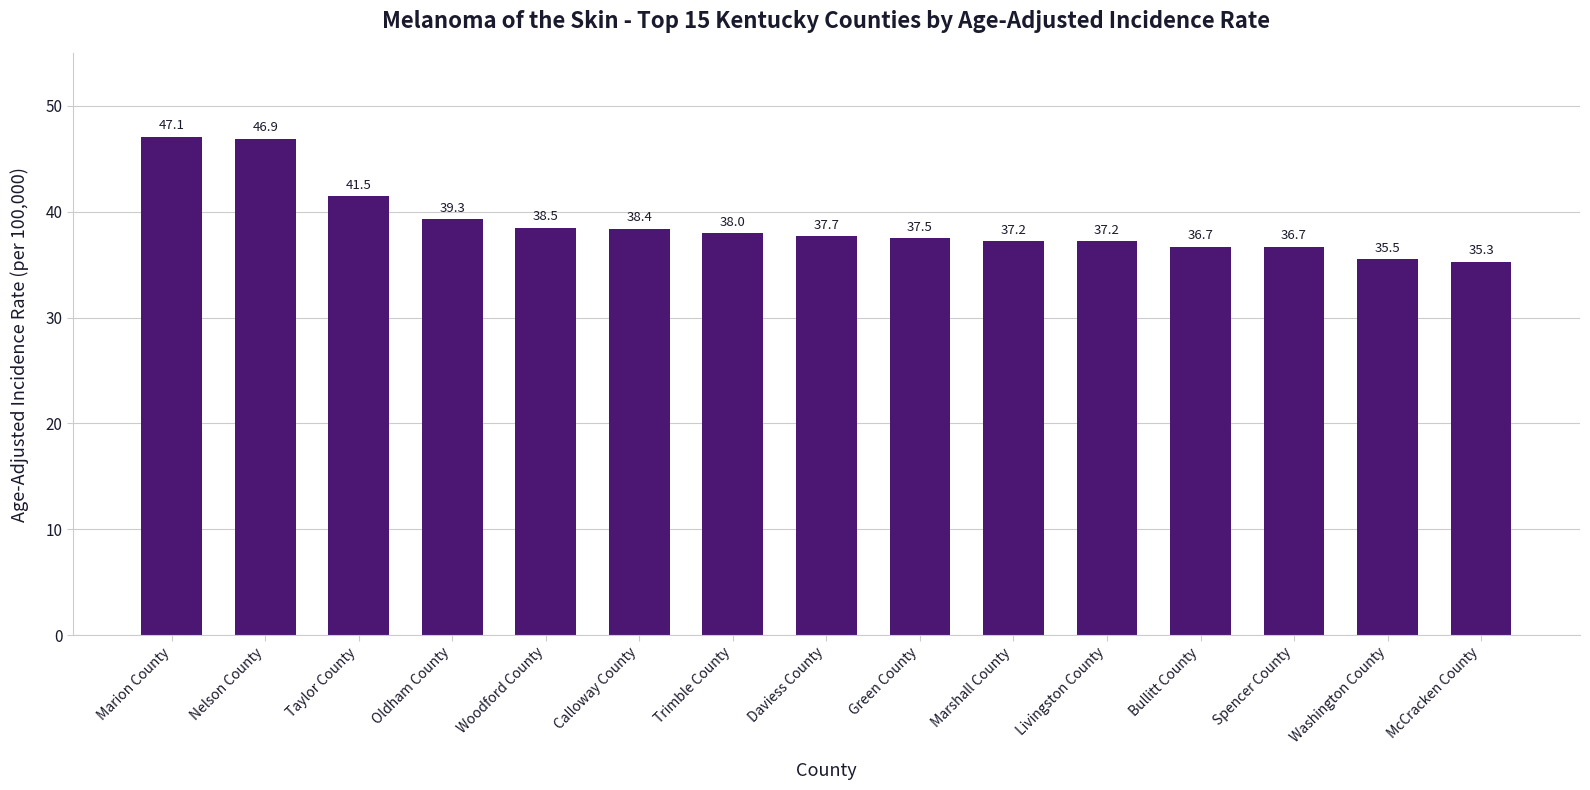

Is it true that the value at McCracken County is 23.0?

False